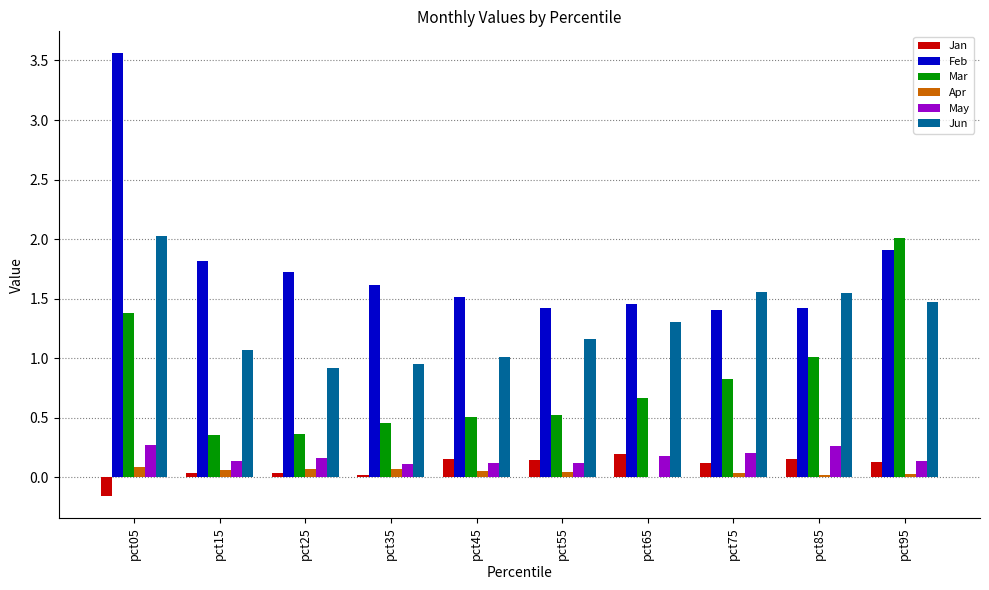

How many groups of bars are there?

10